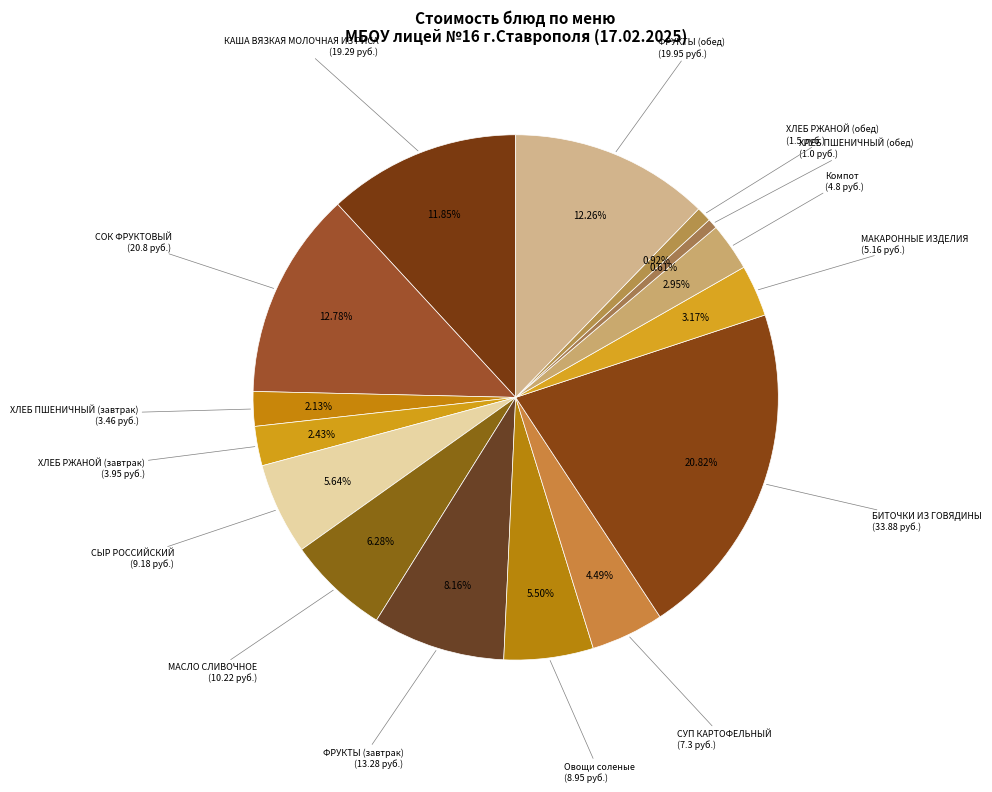

How many segments does this pie chart have?

15